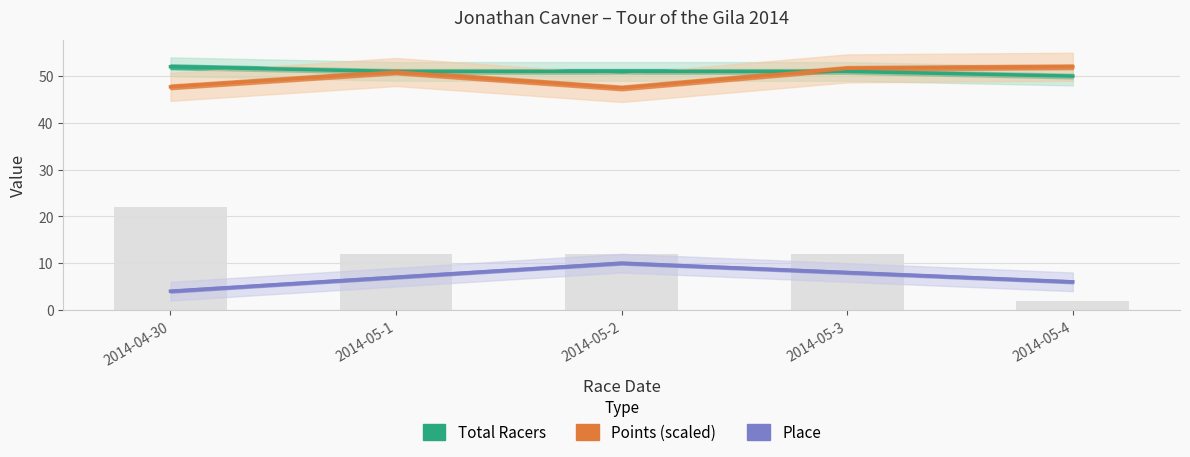

List the series in order of their peak value, lowest first.

Place, Points, Total Racers